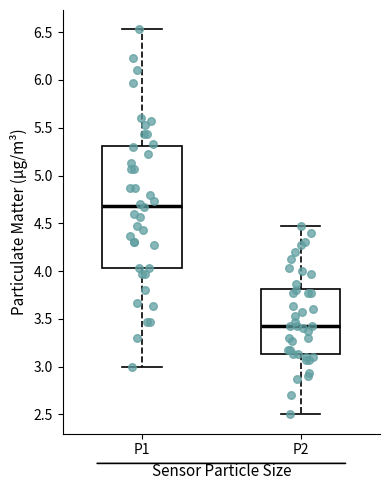

Which box's median line is the highest?

P1